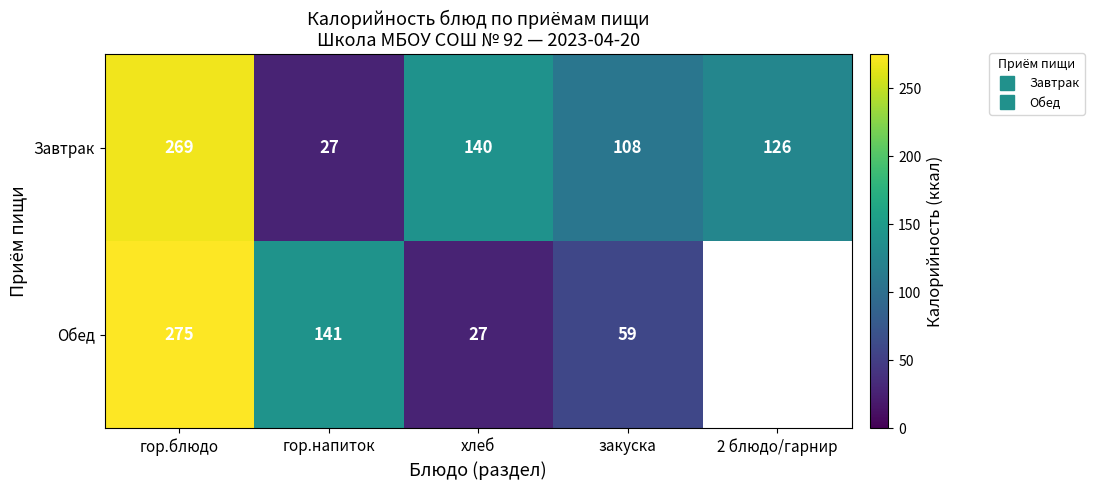

The Завтрак series shows 35.7 at хлеб. True or false?

False